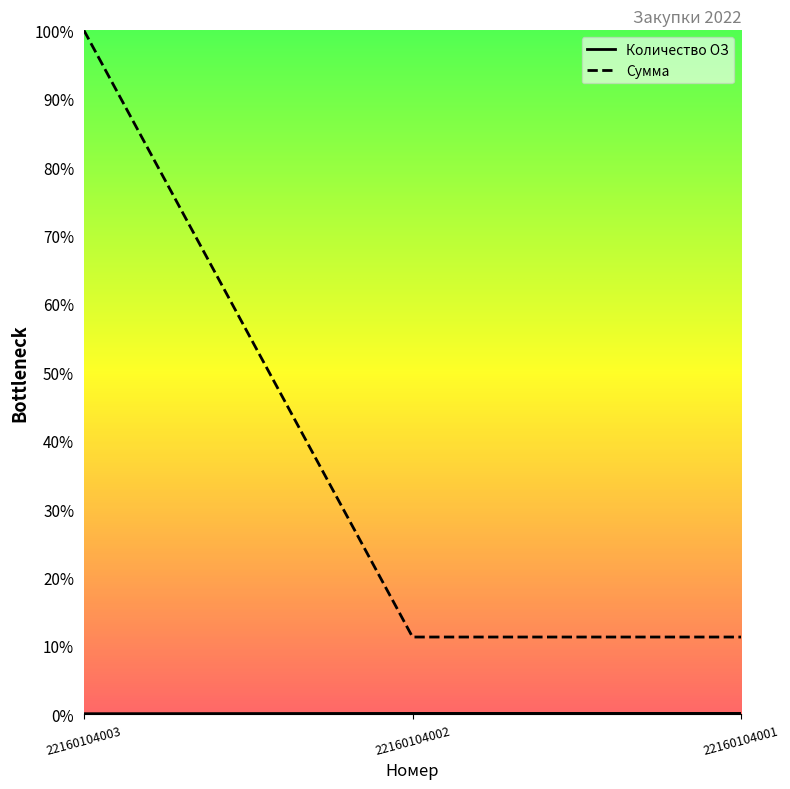

At which category is the sum across all series the highest?

22160104003